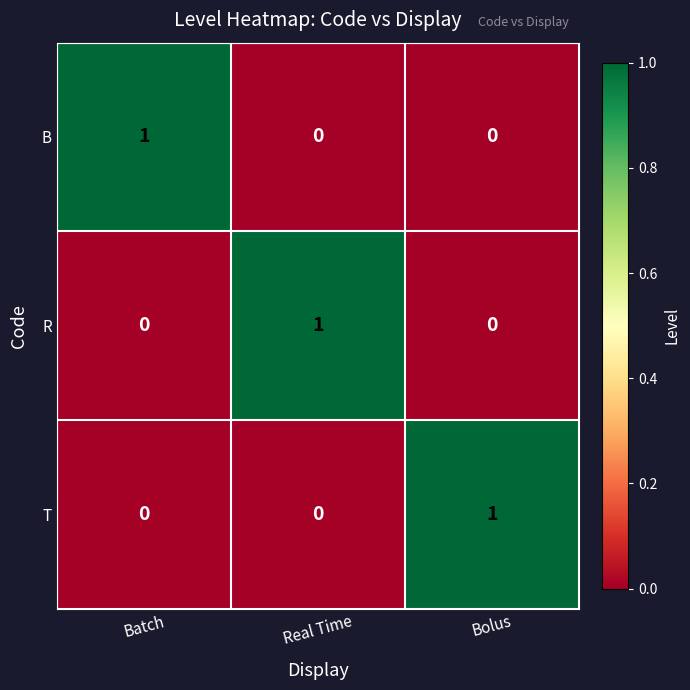

Reading left to right, what are all the values shown in this chart?

B: 1	0	0
R: 0	1	0
T: 0	0	1